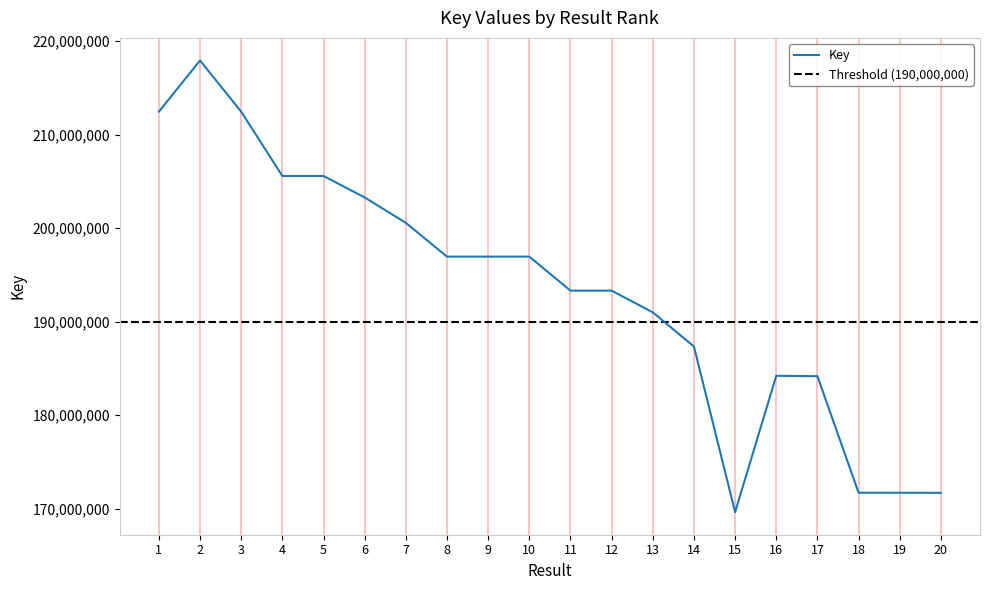

Reading right to left, what are all the values shown in this chart?

20=171681719	19=171691128	18=171693207	17=184163410	16=184206236	15=169616815	14=187339296	13=190996997	12=193315698	11=193315254	10=196955179	9=196954895	8=196955219	7=200570639	6=203291192	5=205585206	4=205584576	3=212466488	2=217946034	1=212466654